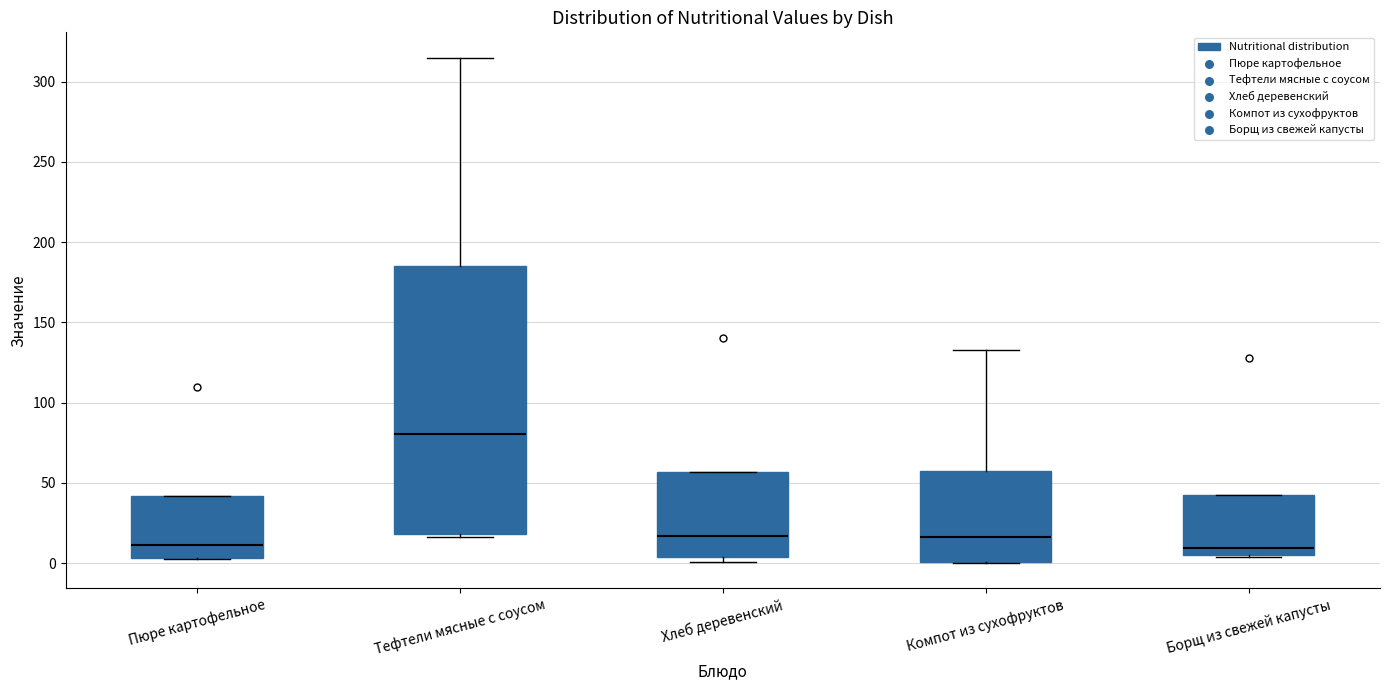

Which box has the highest median line?

Тефтели мясные с соусом